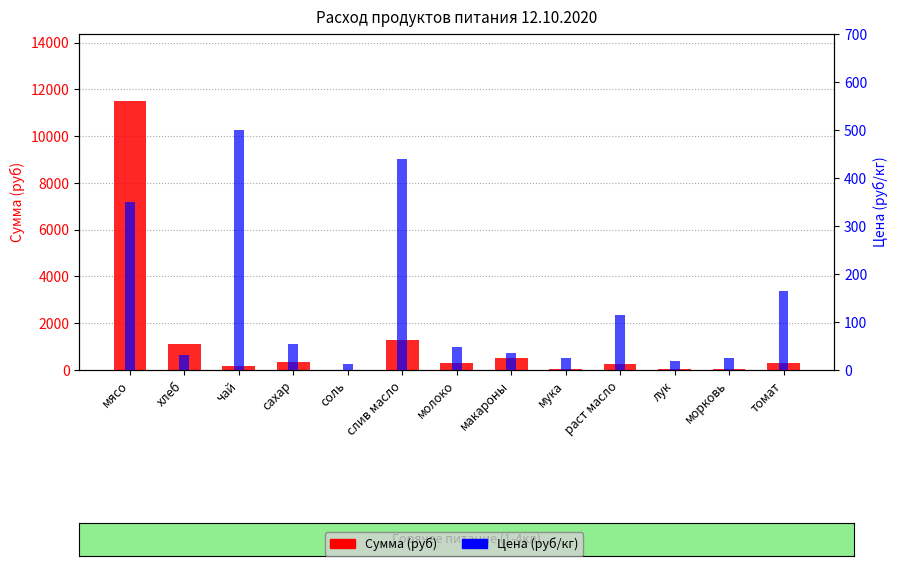

Where is Сумма (руб) nearest to the value 5755?

слив масло